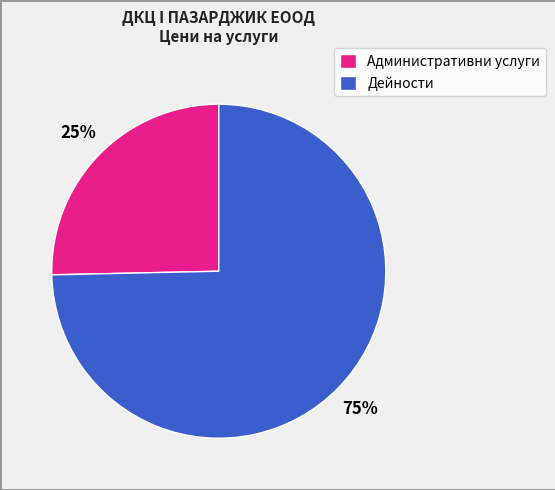

Is there a majority slice in this chart?

Yes